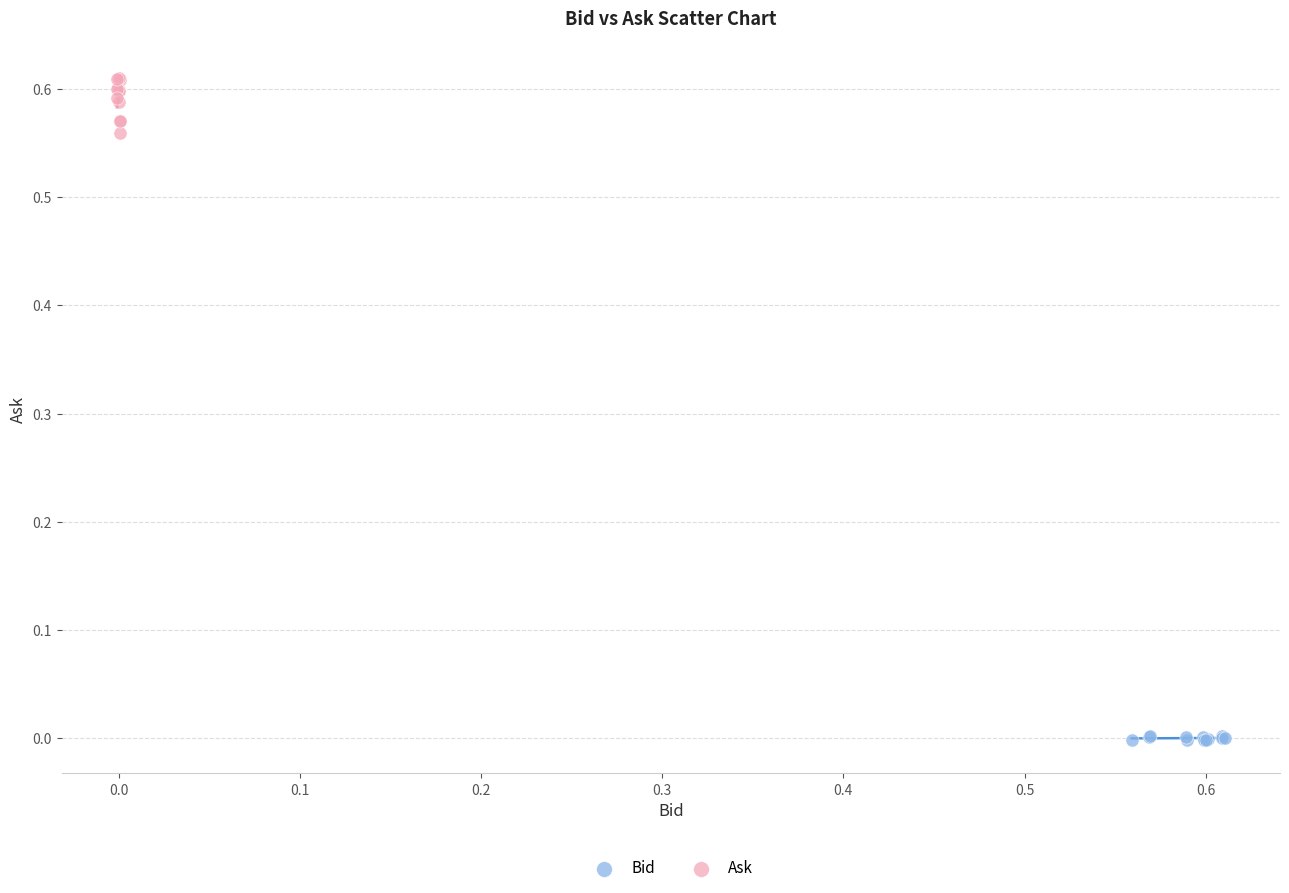

Which series has the widest spread of Y values?

Ask